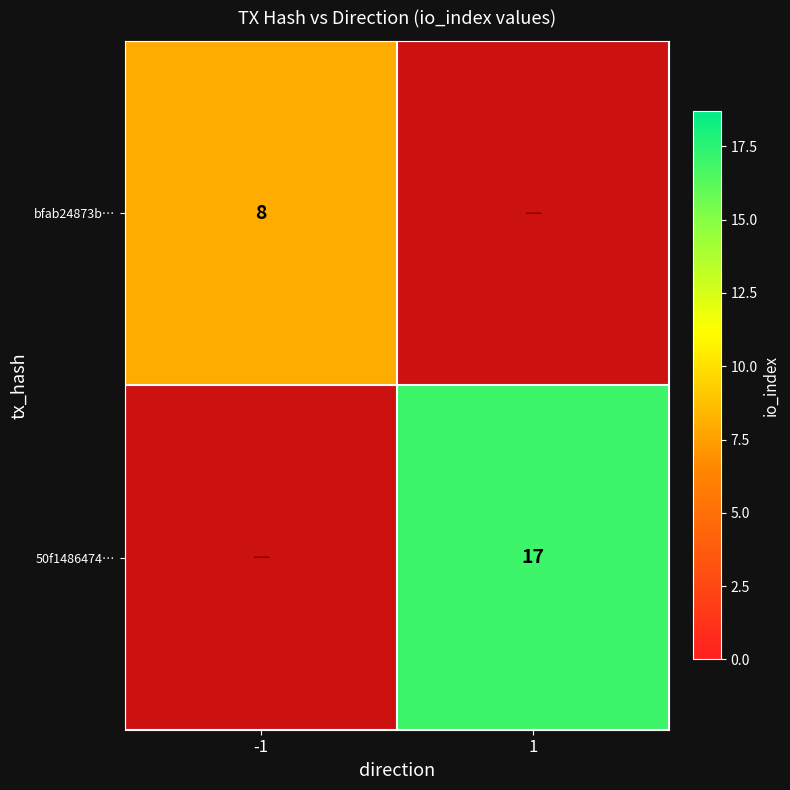

The value of 50f1486474… at 1 is 4. True or false?

False